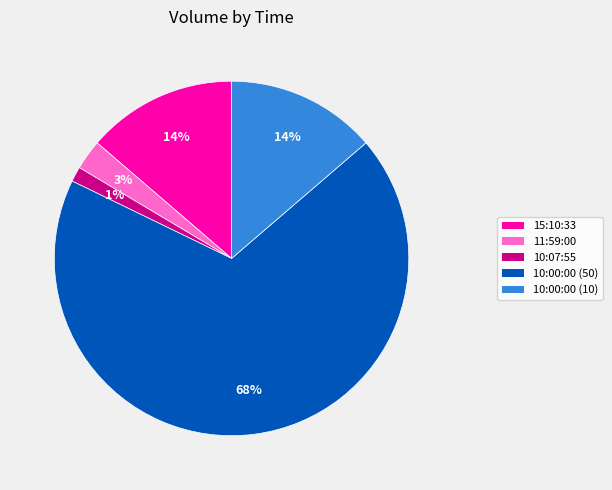

Do 15:10:33 and 10:00:00 (50) together represent more than half of the pie?

Yes